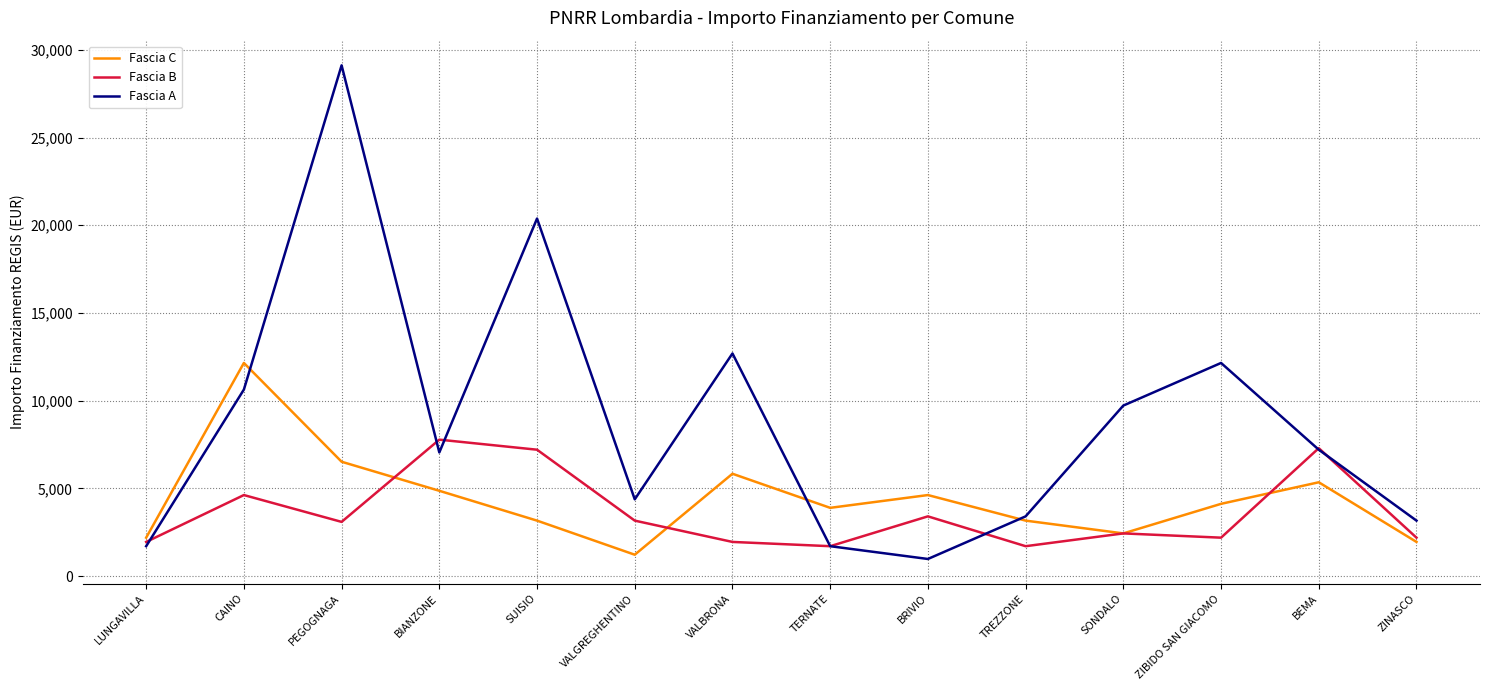

Where is the first local minimum for Fascia A?

BIANZONE